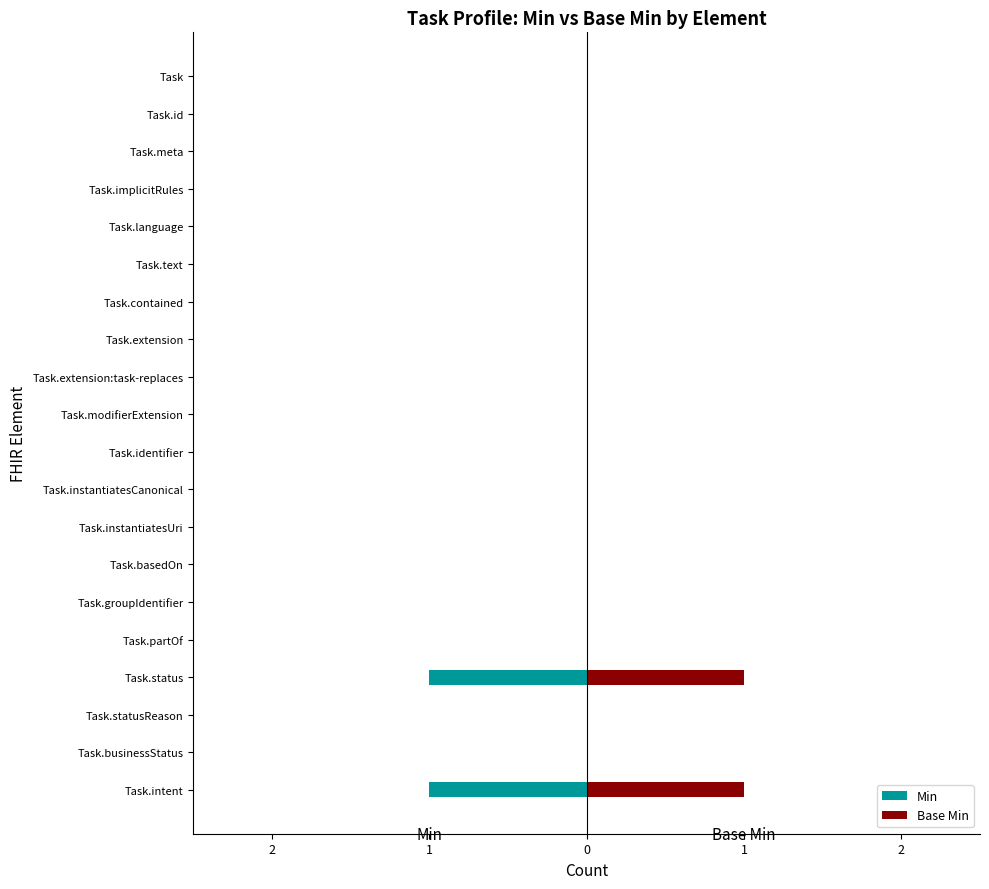

How many groups of bars are there?

20